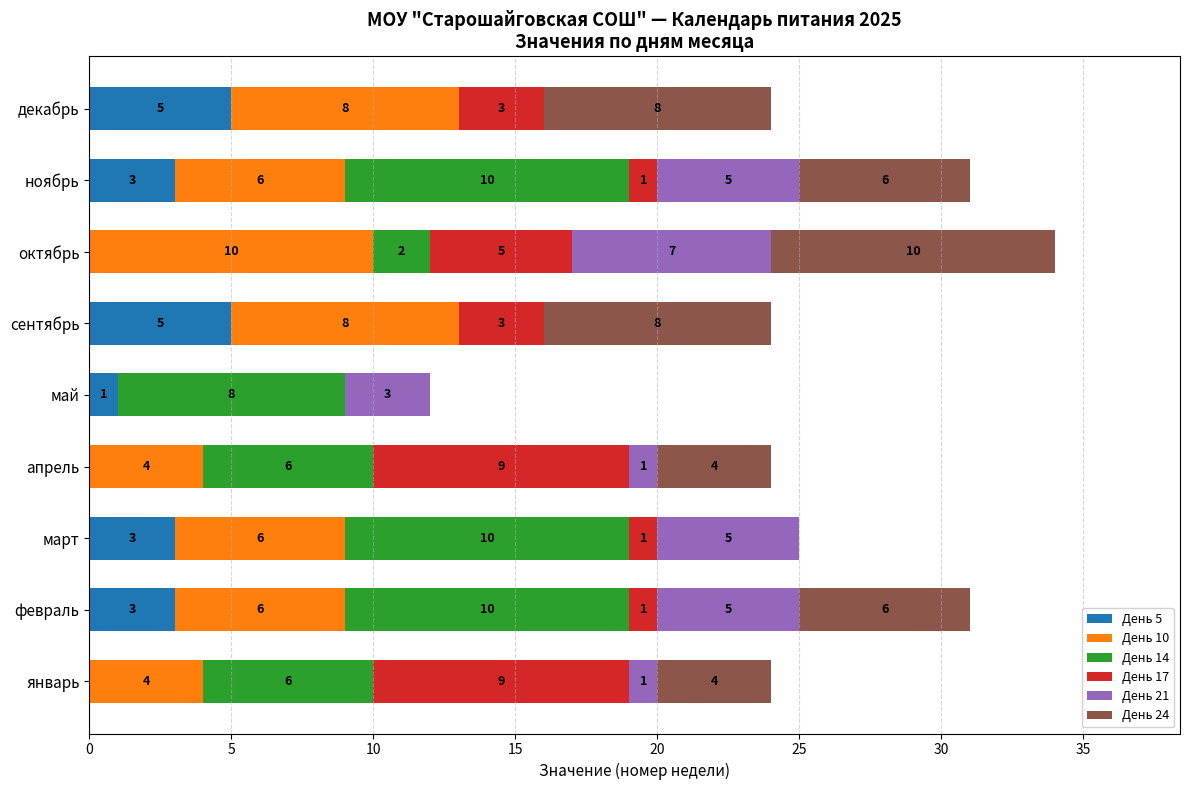

The День 5 series shows 3 at март. True or false?

True